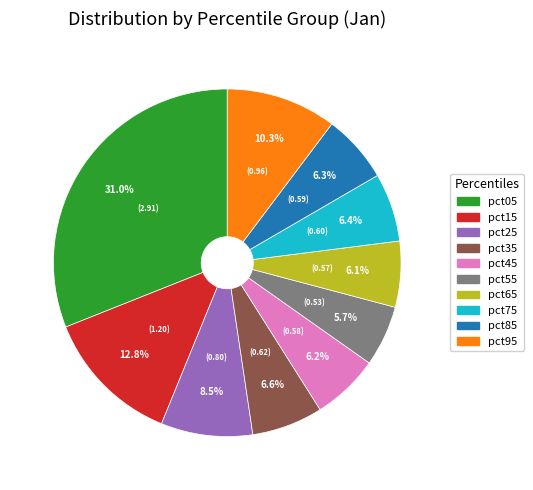

Combined, do pct85 and pct65 account for over 50%?

No